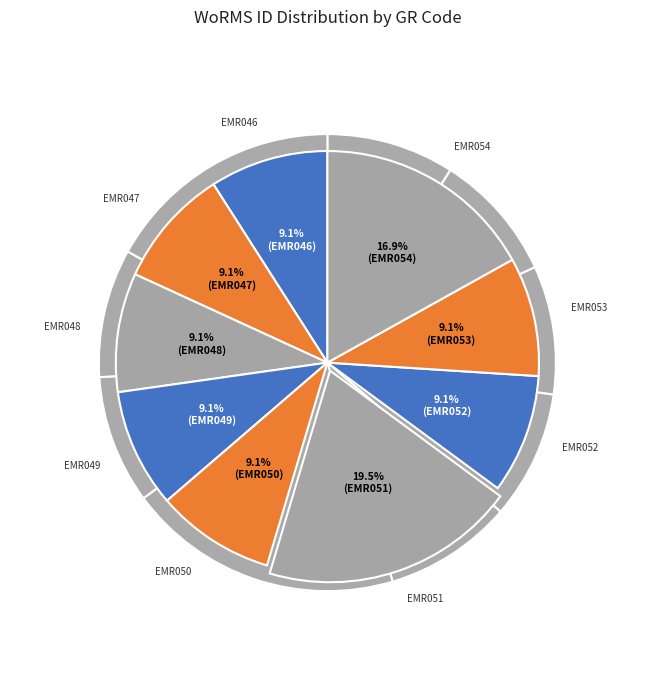

To the nearest percent, what percentage of the pie is EMR047?

9%